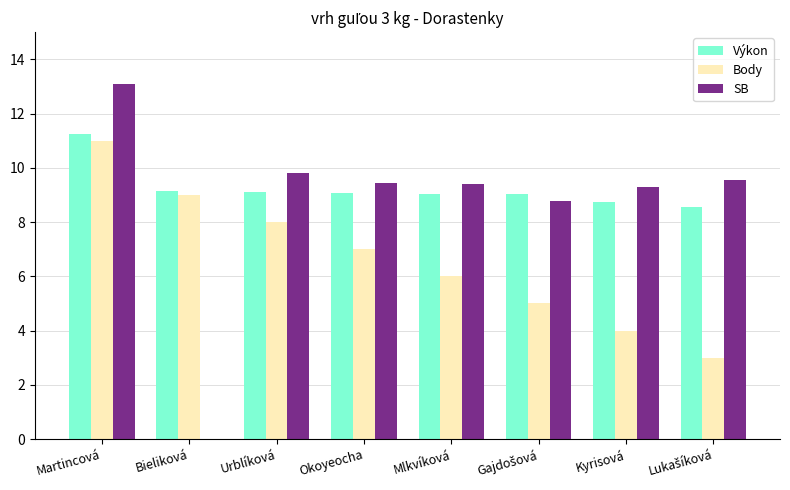

Which category has the highest value across all series?

Martincová